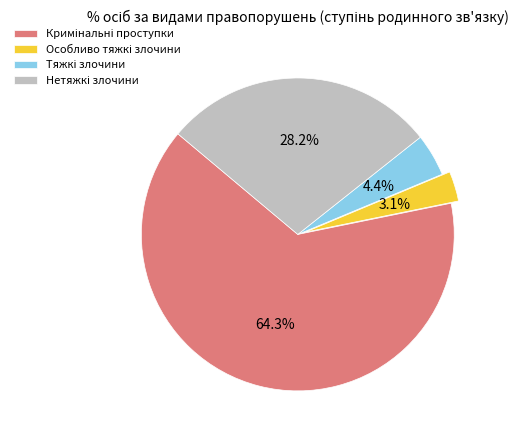

Is there any slice that represents more than half of the pie?

Yes